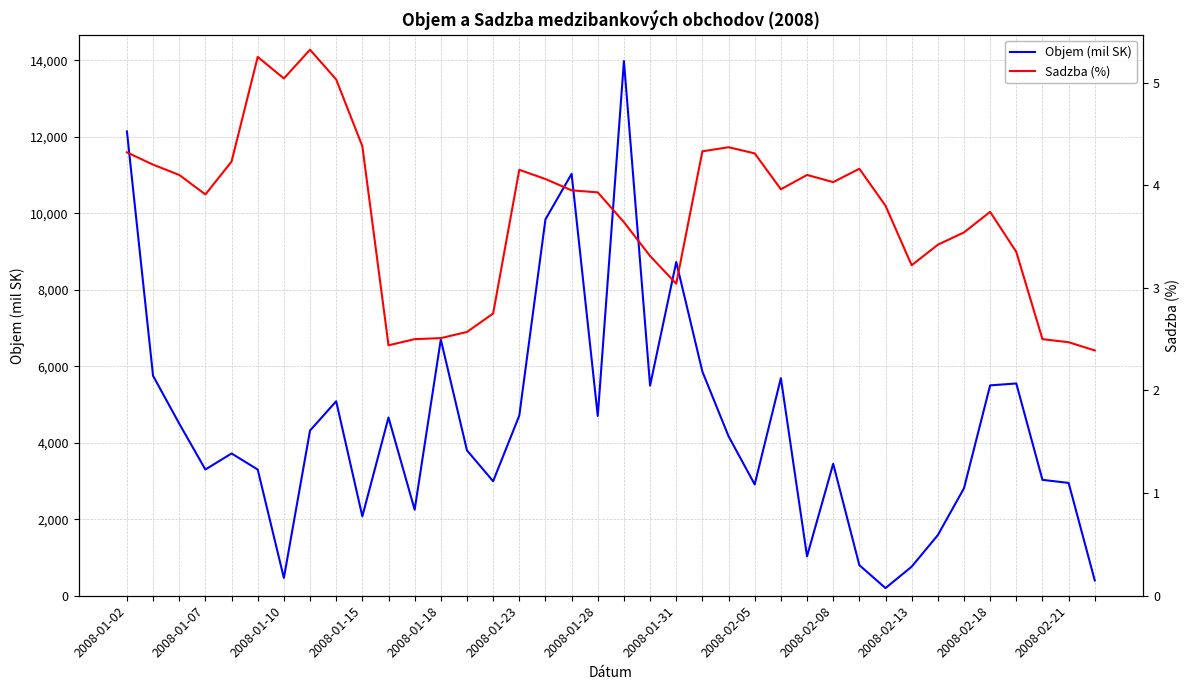

At 17, list the series in order from smallest to largest.

Sadzba (%), Objem (mil SK)